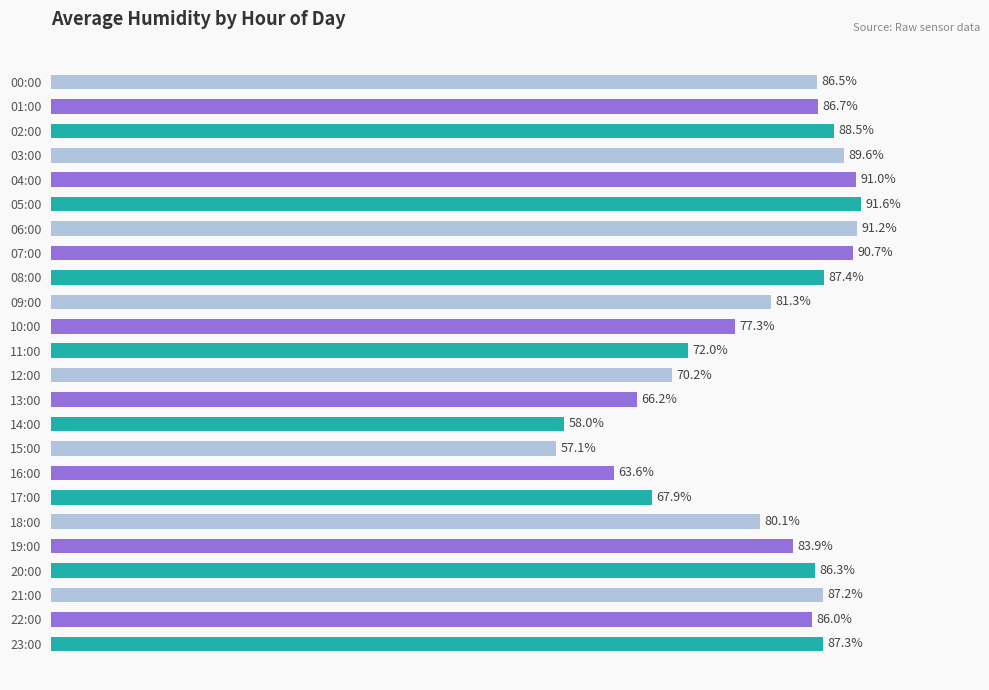

List the labels in order of value, smallest first.

15:00, 14:00, 16:00, 13:00, 17:00, 12:00, 11:00, 10:00, 18:00, 09:00, 19:00, 22:00, 20:00, 00:00, 01:00, 21:00, 23:00, 08:00, 02:00, 03:00, 07:00, 04:00, 06:00, 05:00